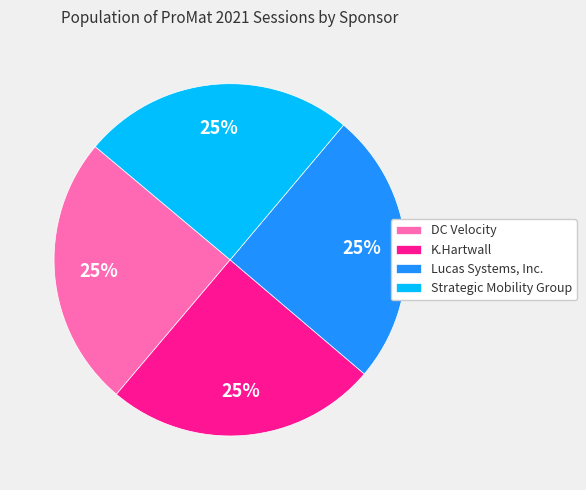

To the nearest percent, what is the combined percentage of Lucas Systems, Inc. and Strategic Mobility Group?

50%